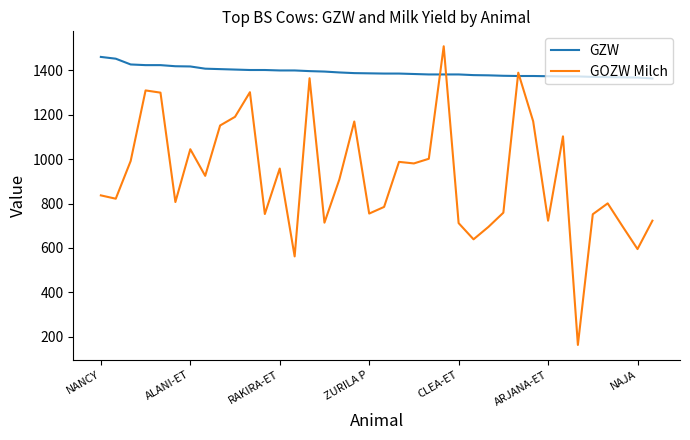

What is the difference between the maximum and minimum values in the GOZW Milch series?

1346